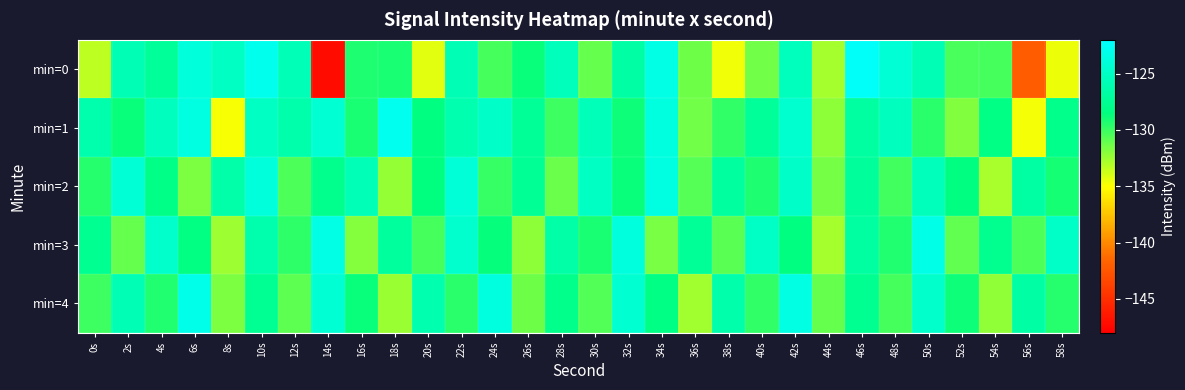

How many series are shown in this chart?

5